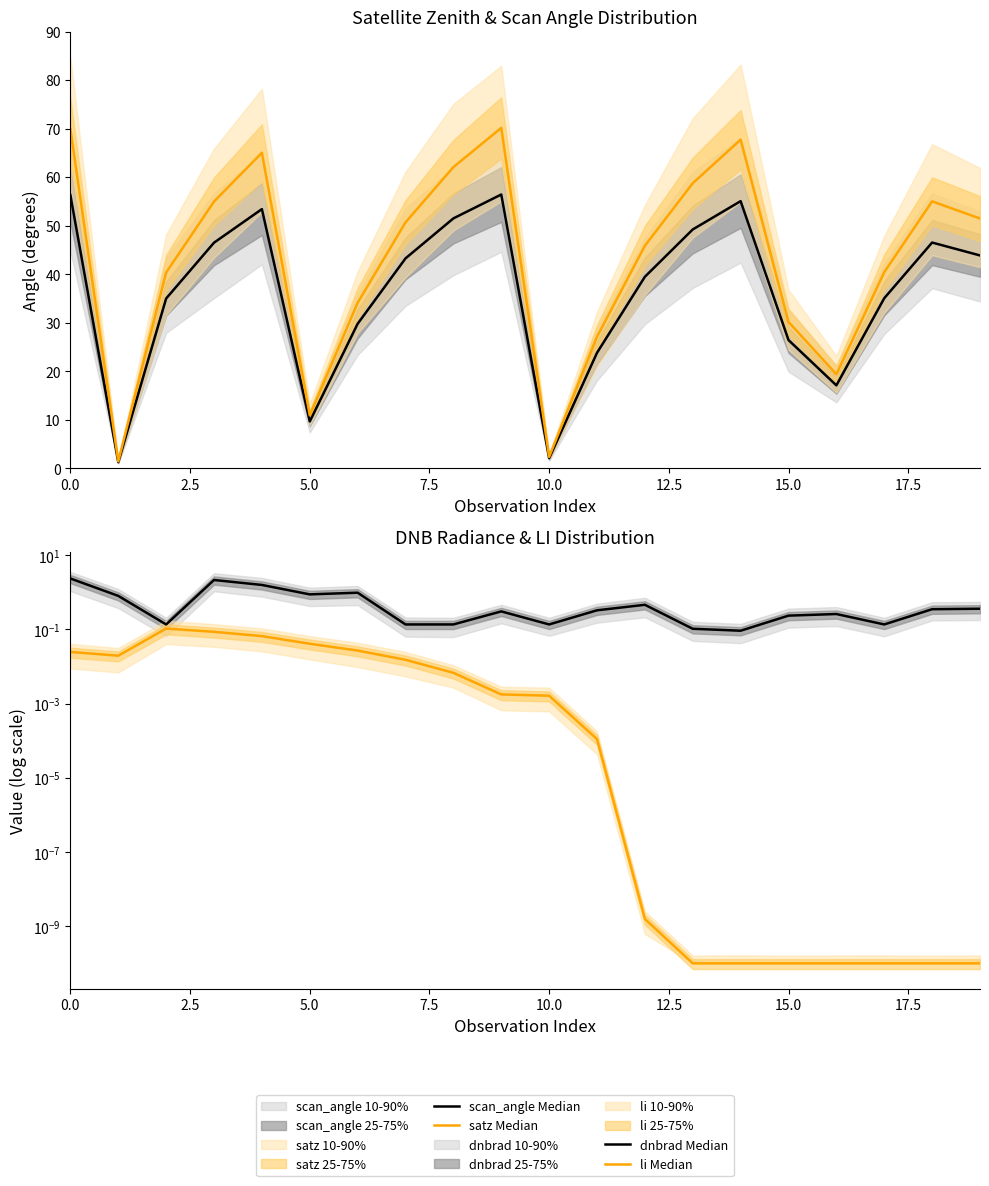

What is the label of the 18th point from the left?

17